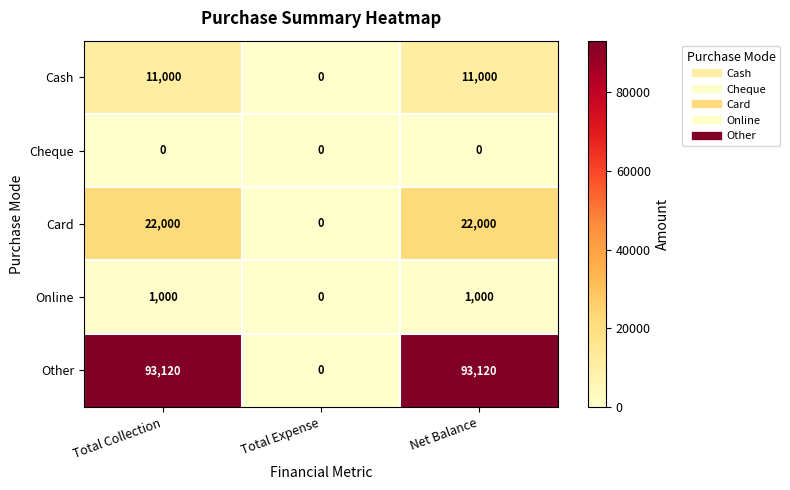

Count the number of data series in this chart.

5